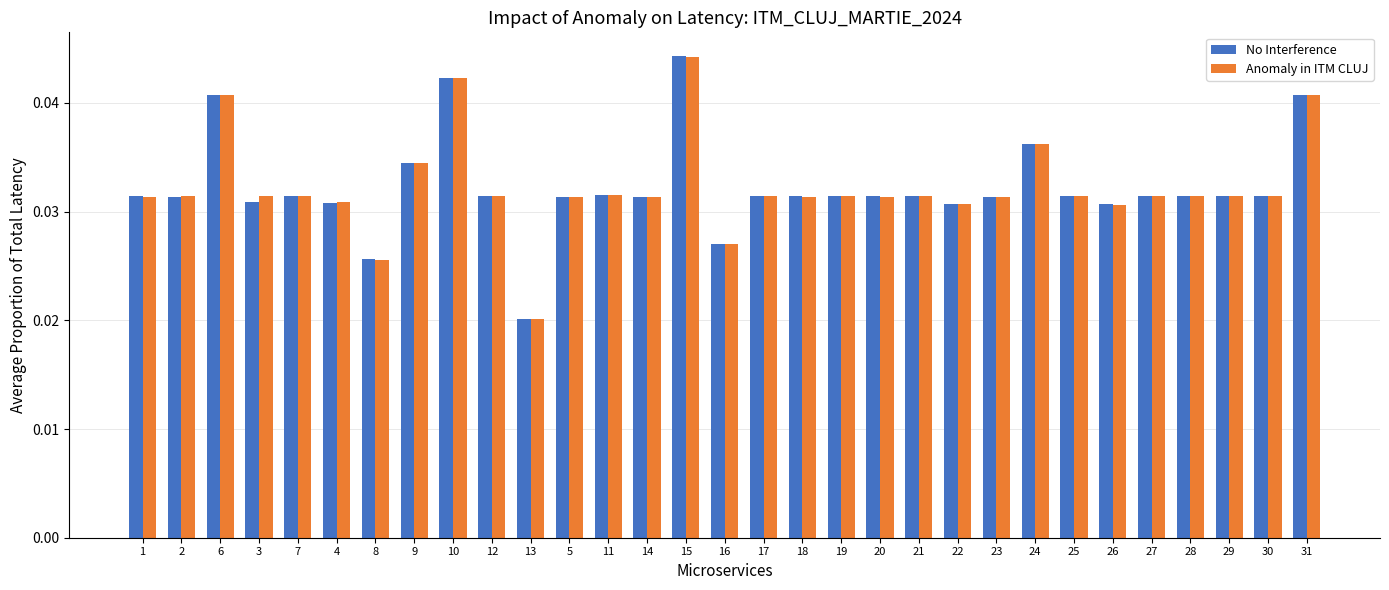

At which label does Anomaly in ITM CLUJ reach its peak?

15